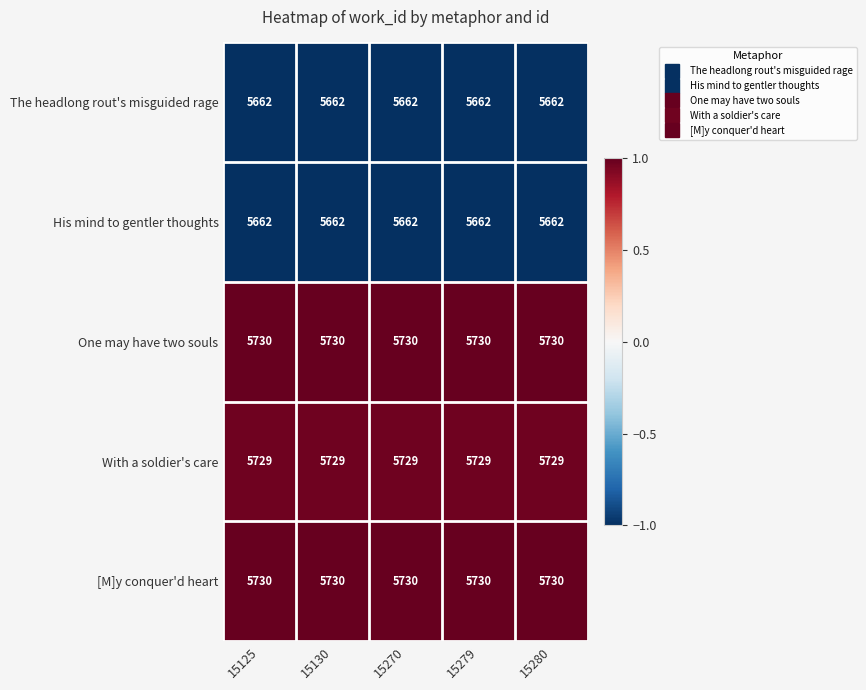

What is the difference between the highest and lowest values at 15280?

68